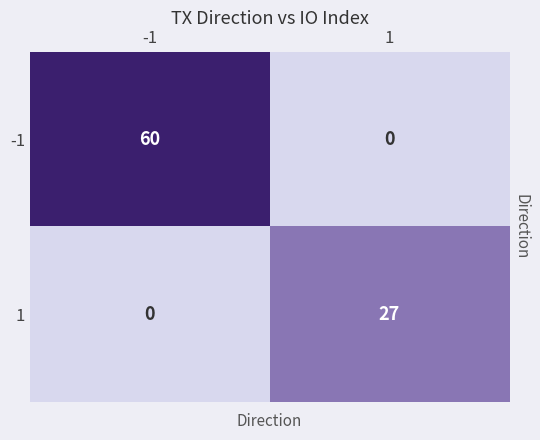

How many positive values does the -1 series have?

1